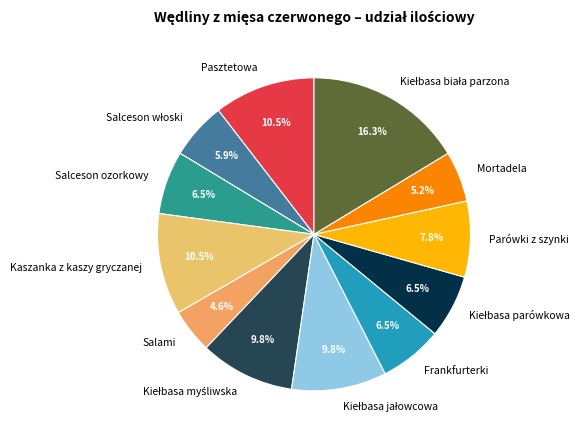

What percentage is NOT represented by Salami?

95.4%